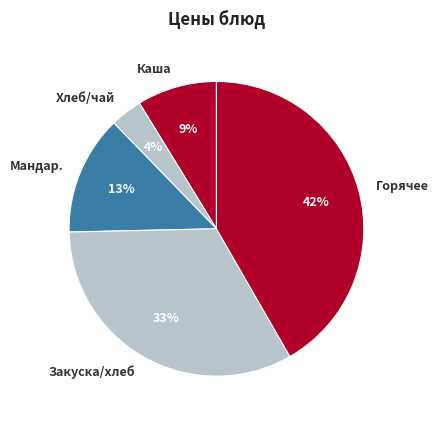

How many slices are in this pie chart?

5